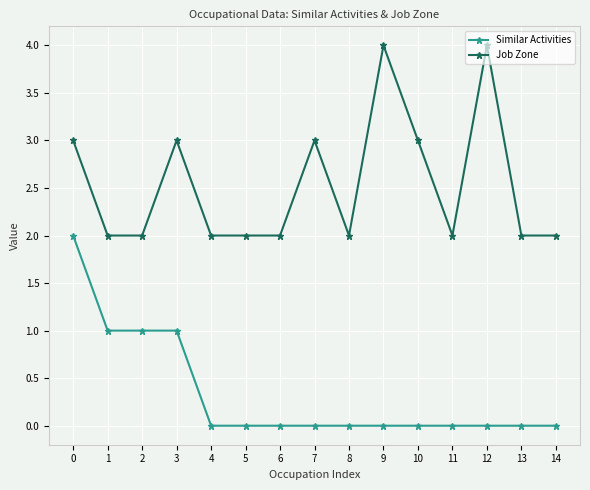

Rank the series at 6 from lowest to highest value.

Similar Activities, Job Zone